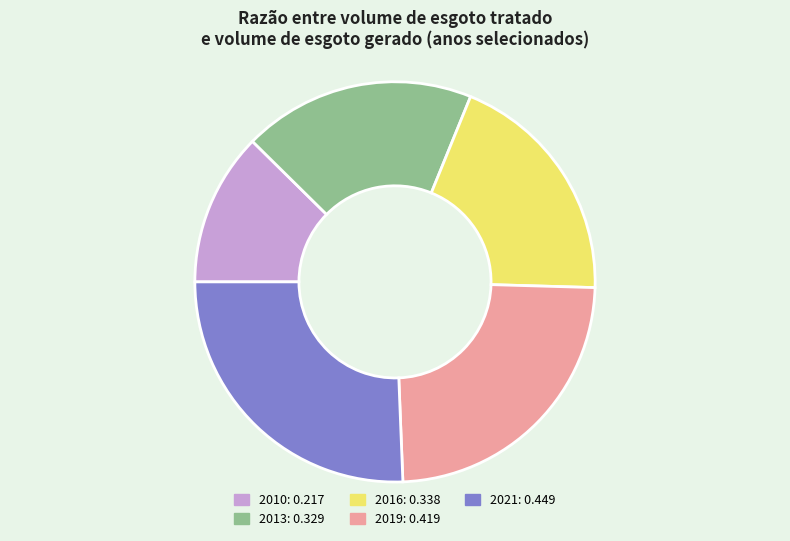

Is there a majority slice in this chart?

No